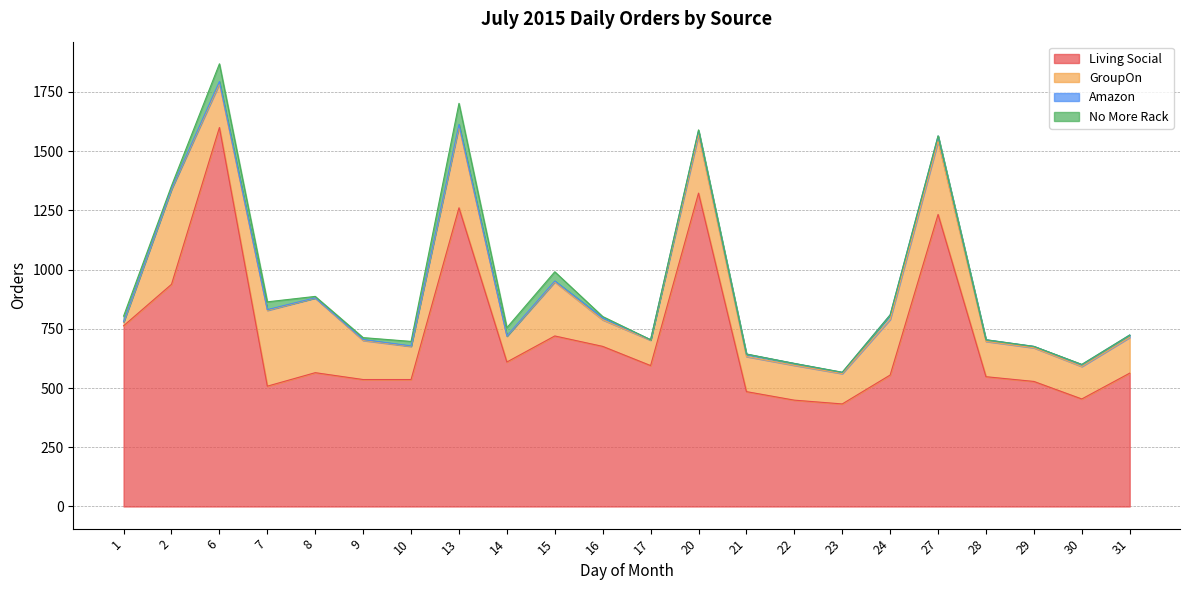

The Living Social series shows 415 at 15. True or false?

False